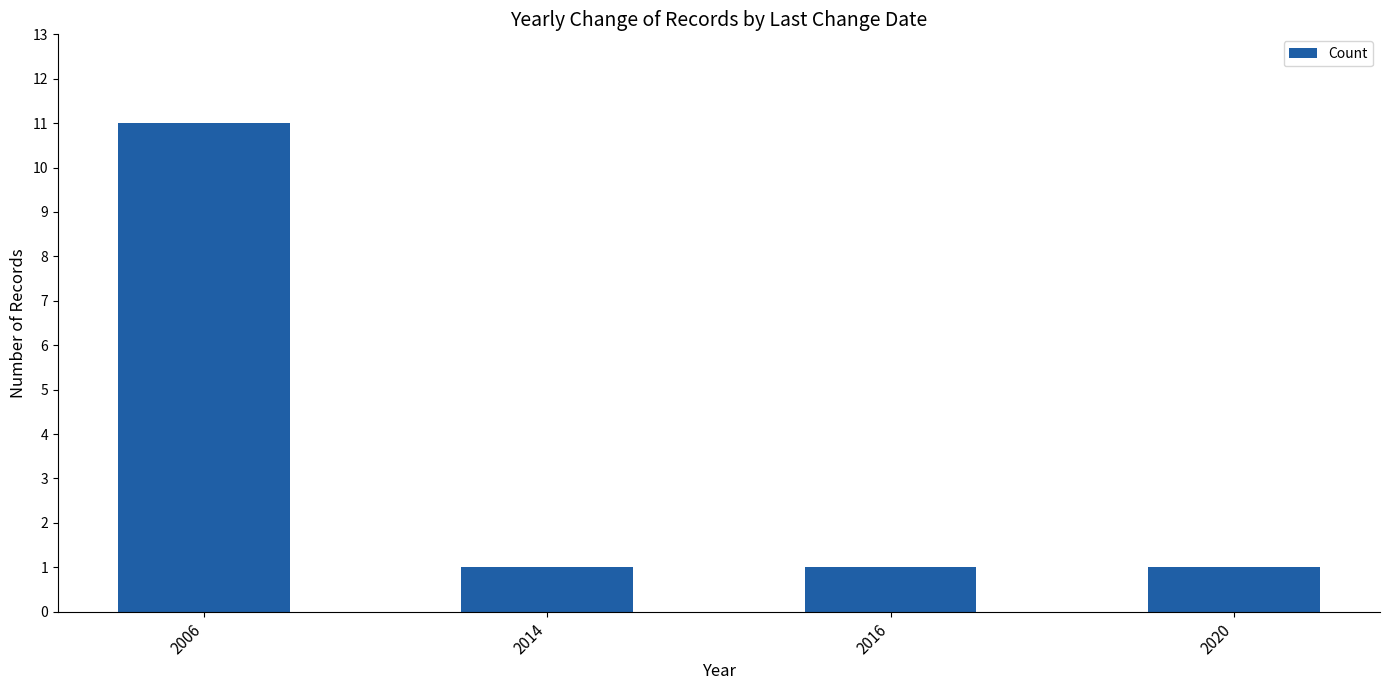

How many bars are there in total?

4